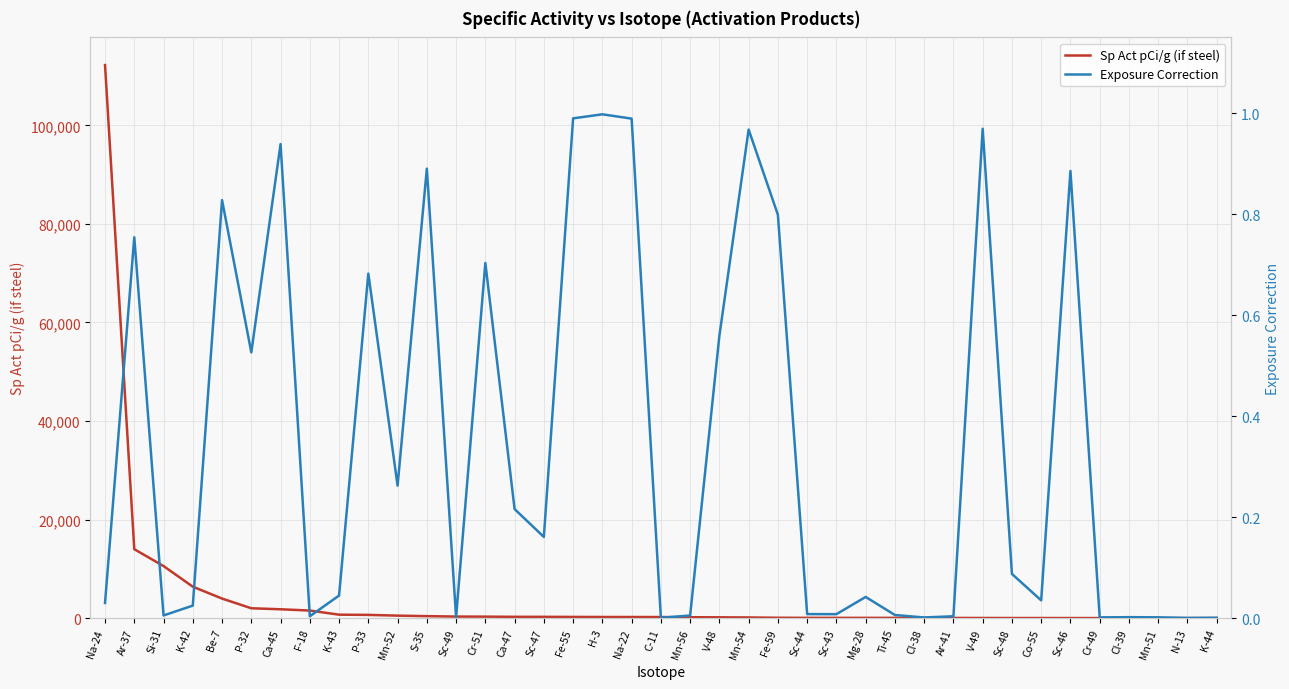

Does the chart display data point markers on the line(s)?

No